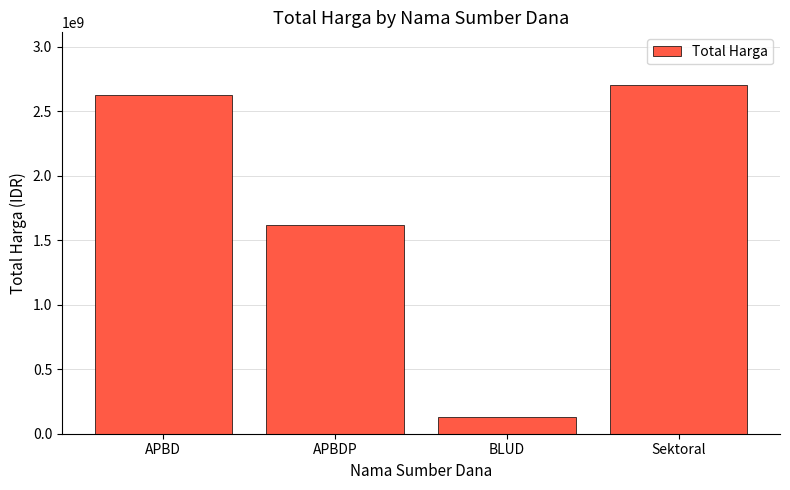

The value at APBDP is 2714801697. True or false?

False